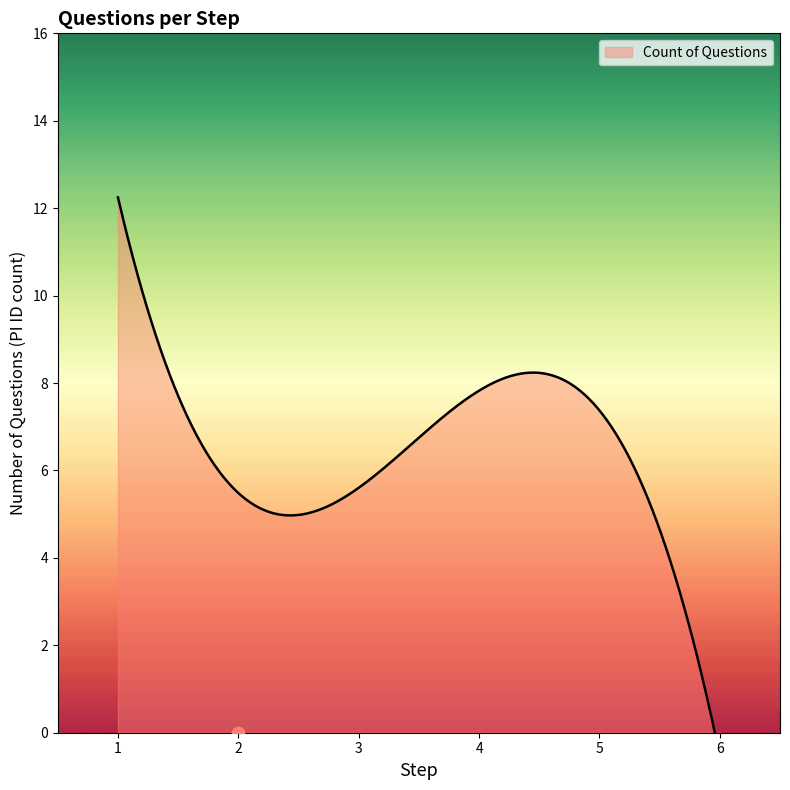

Between 1 and 2, which is larger?

1